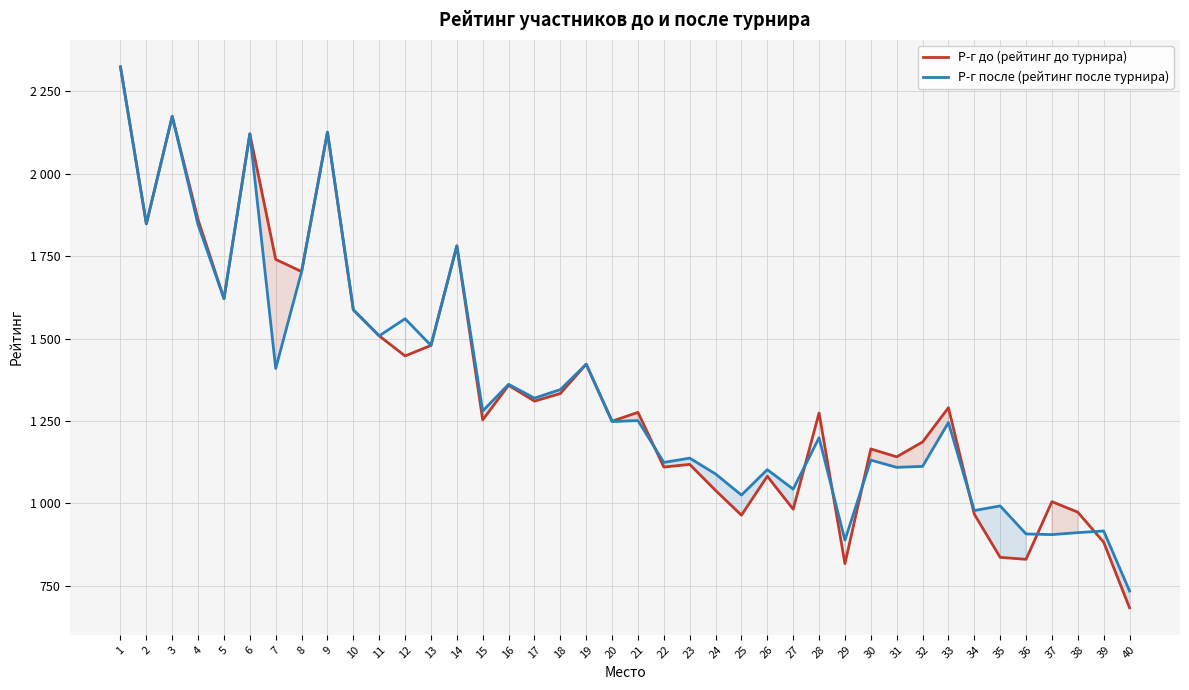

How many series are shown in this chart?

2